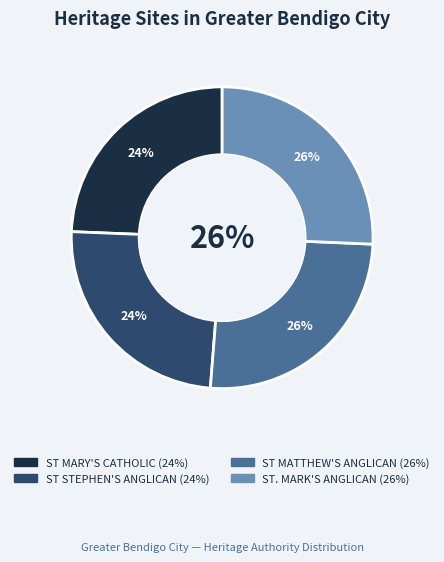

Rank the categories by value from lowest to highest.

ST MARY'S CATHOLIC CHURCH, ST STEPHEN'S ANGLICAN CHURCH, ST MATTHEW'S ANGLICAN CHURCH, St. Mark's Anglican Church